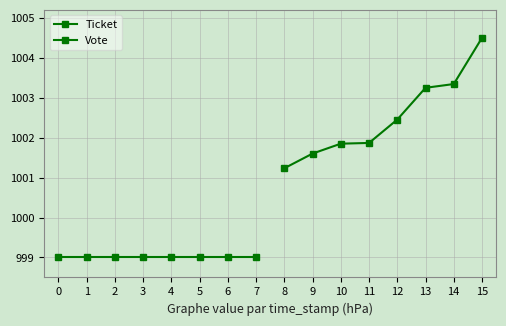

True or false: Ticket and Vote intersect in this chart.

False